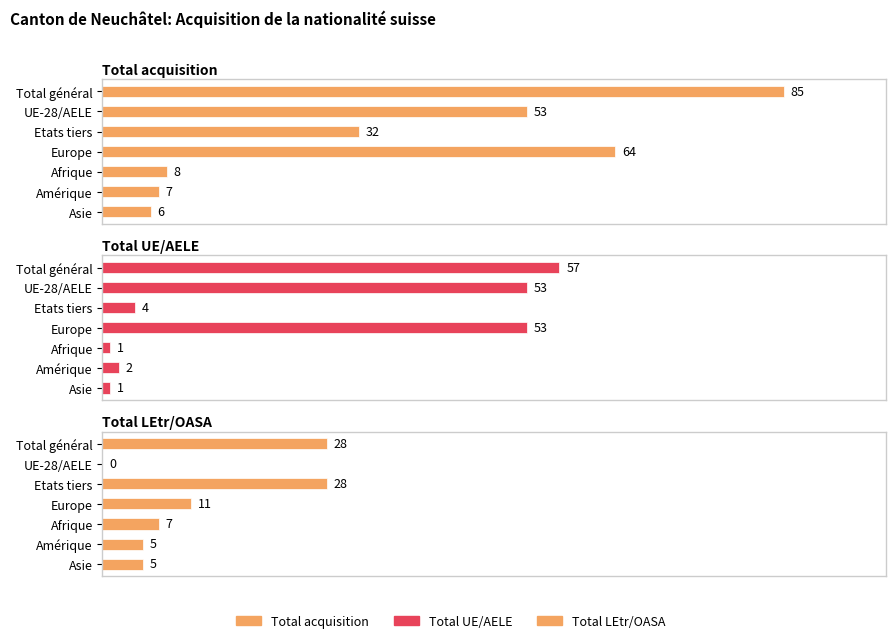

What position from the right is Europe?

4